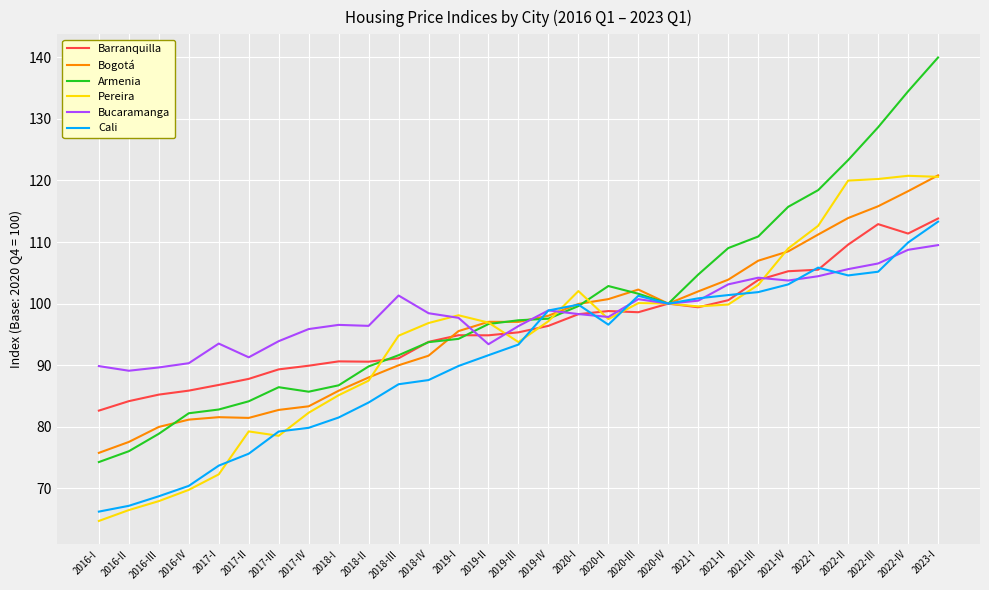

The value of Armenia at 2016-II is 76.0. True or false?

True